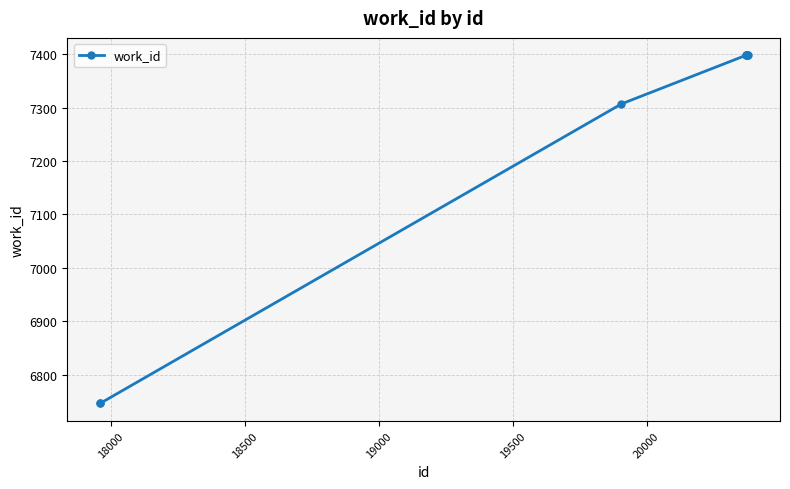

What is the sum of all values?

72585